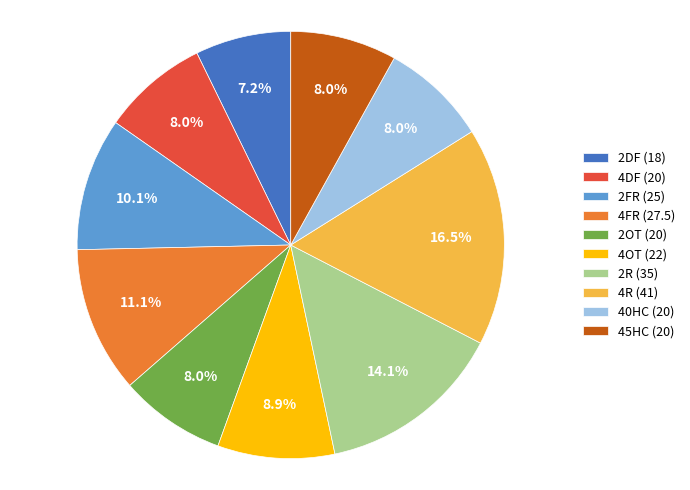

To the nearest percent, what percentage of the pie is 2FR?

10%